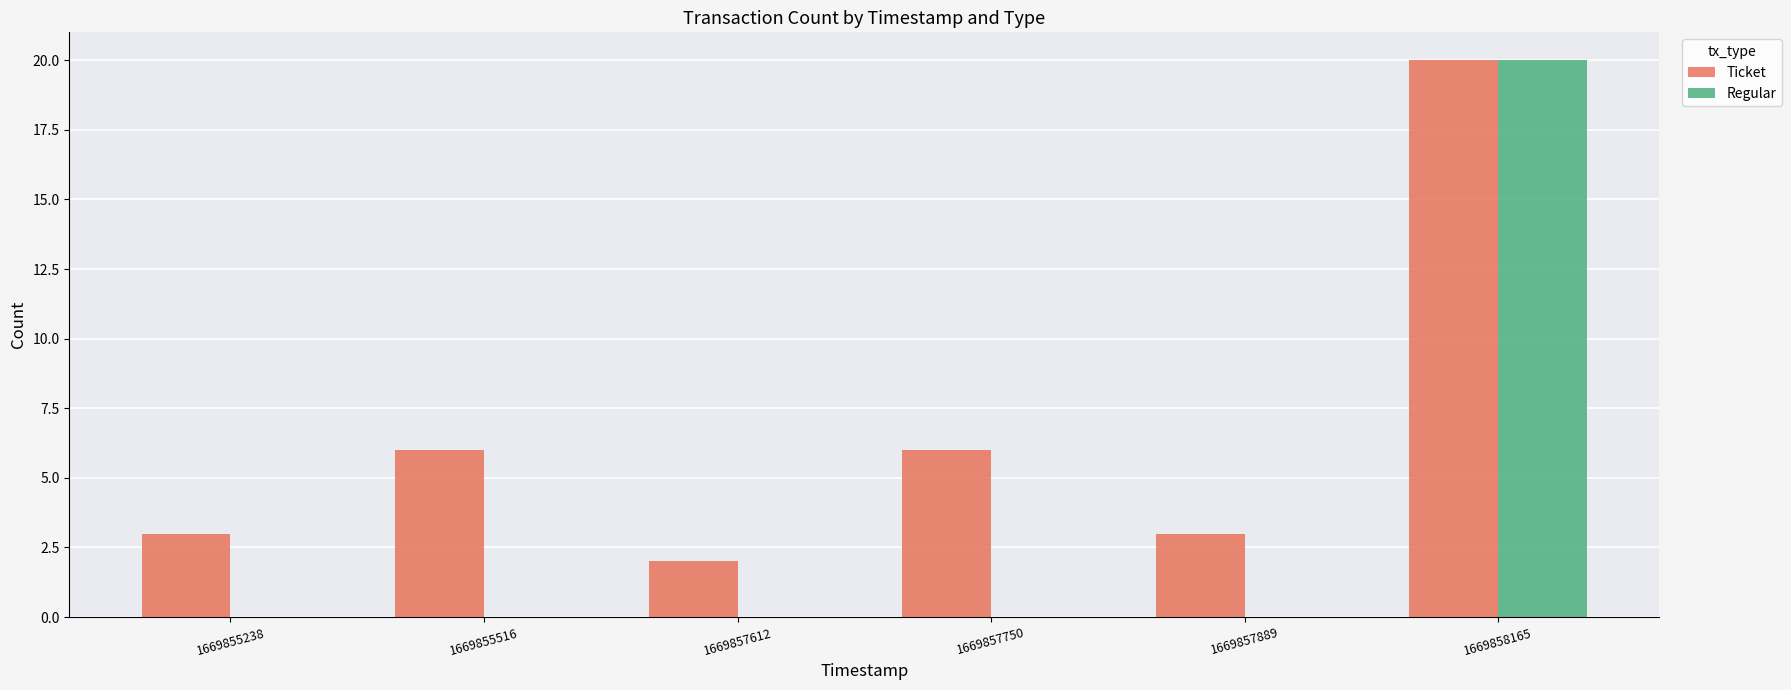

Which category has the highest value in the Ticket series?

1669858165